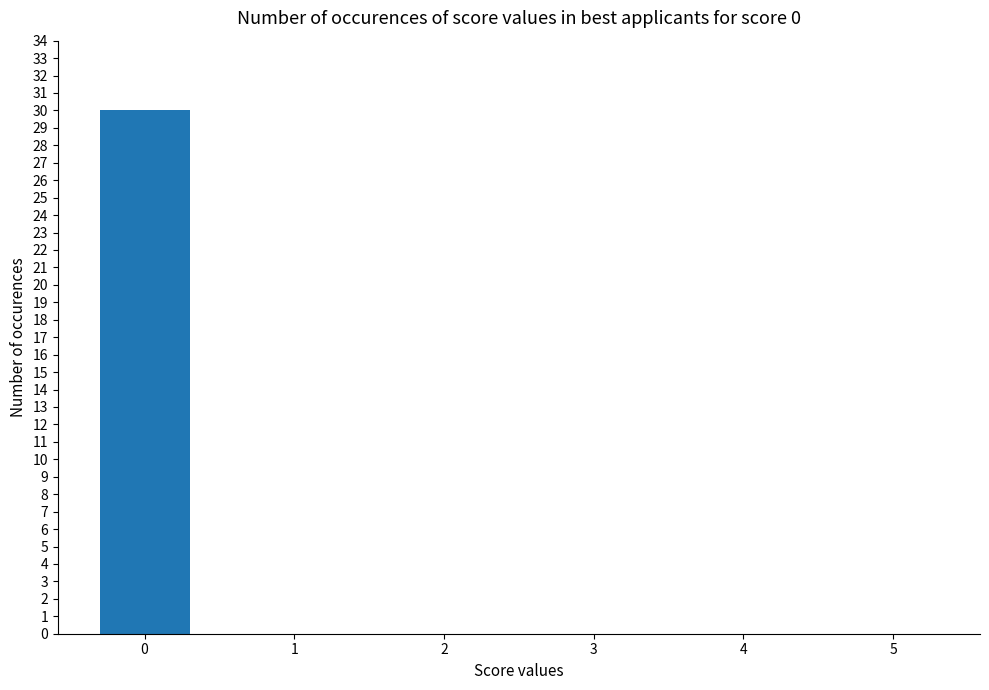

What is the greatest value displayed?

30